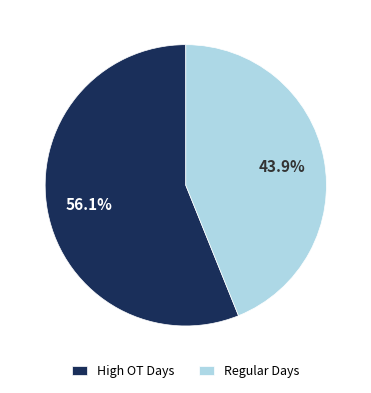

Rank the categories by value from lowest to highest.

Regular Days, High OT Days